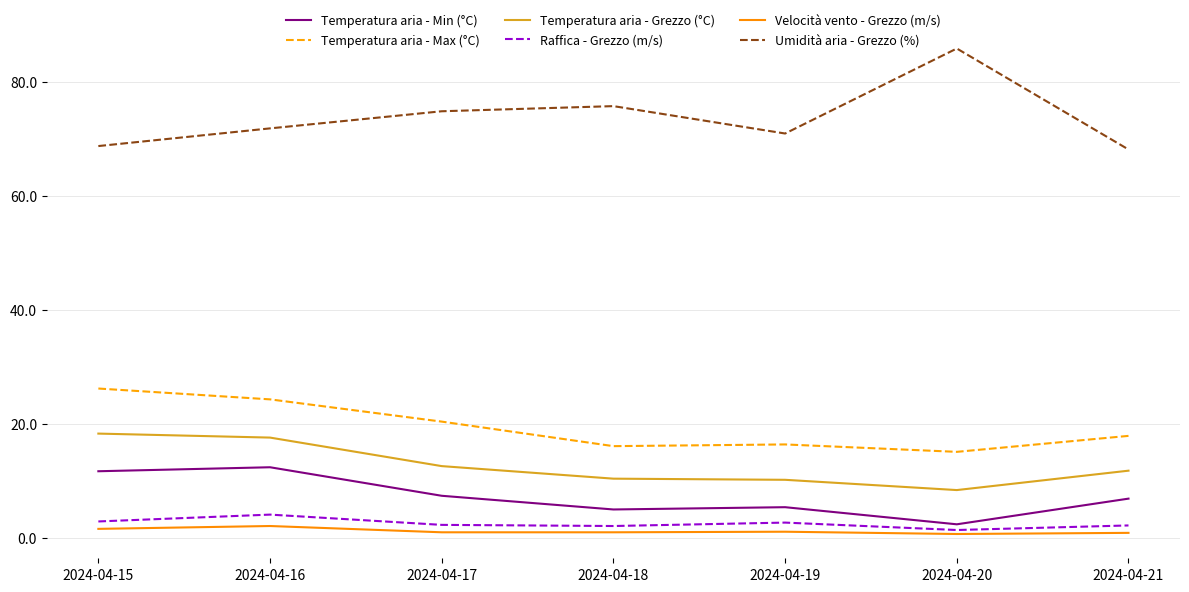

Read the Temperatura aria - Max (°C) value at 2024-04-17.

20.4